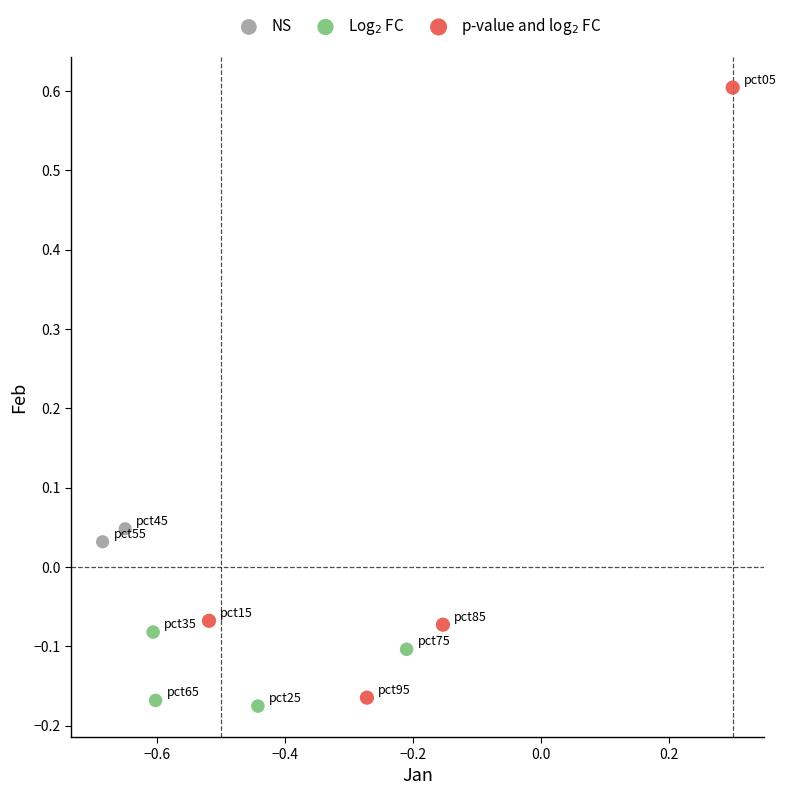

Which series contains the lowest Y value?

Log$_2$ FC